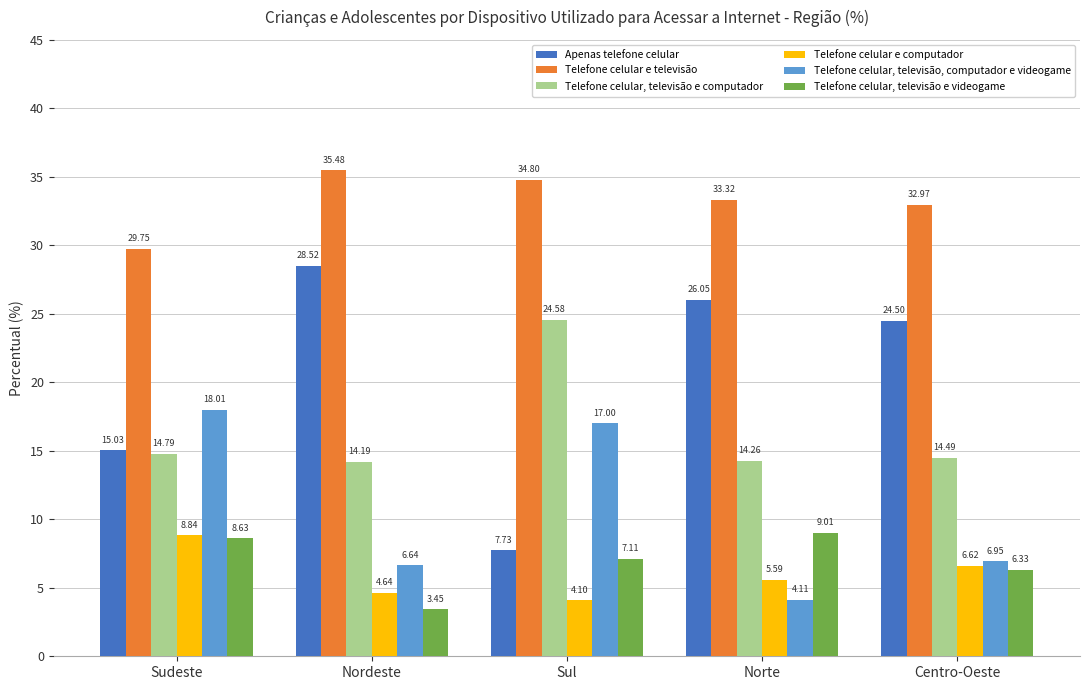

What is the average value of the Telefone celular, televisão, computador e videogame series?

10.5